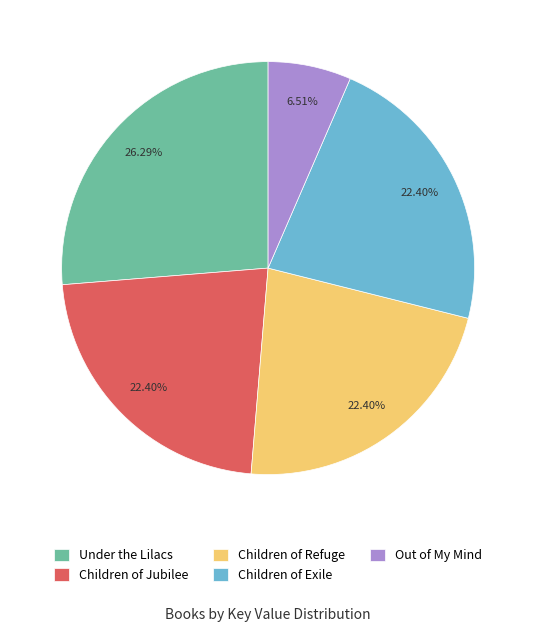

Is Children of Jubilee the majority of the pie?

No